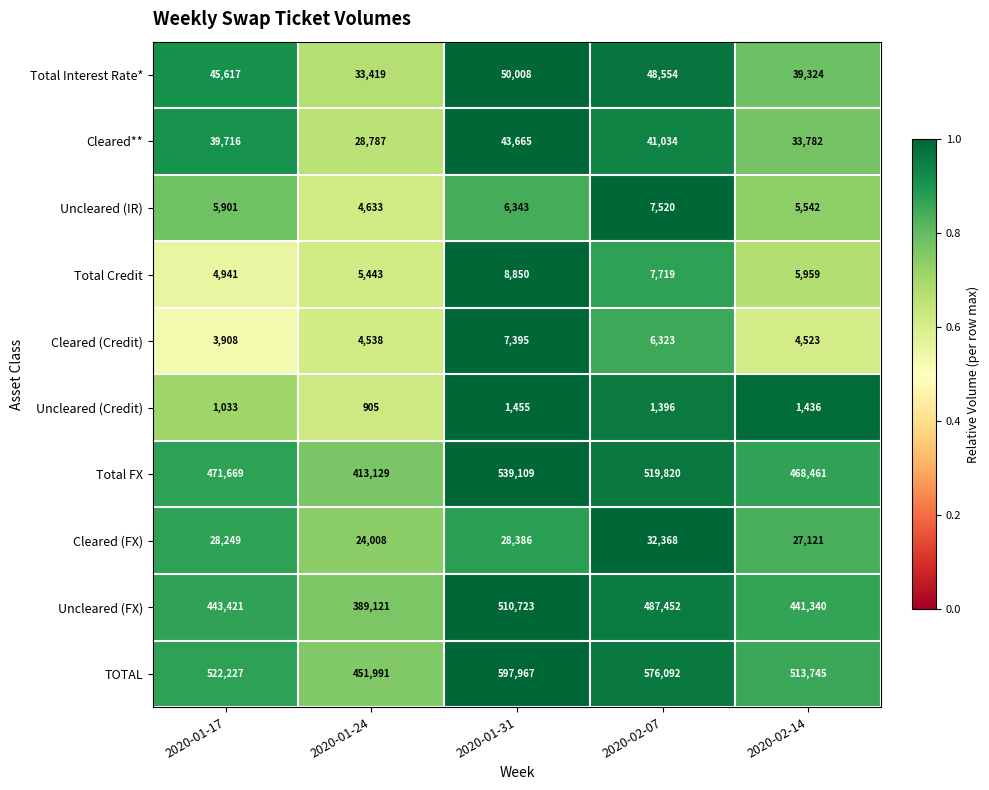

What is the difference between the Total Interest Rate* values at 2020-01-17 and 2020-02-14?

6293